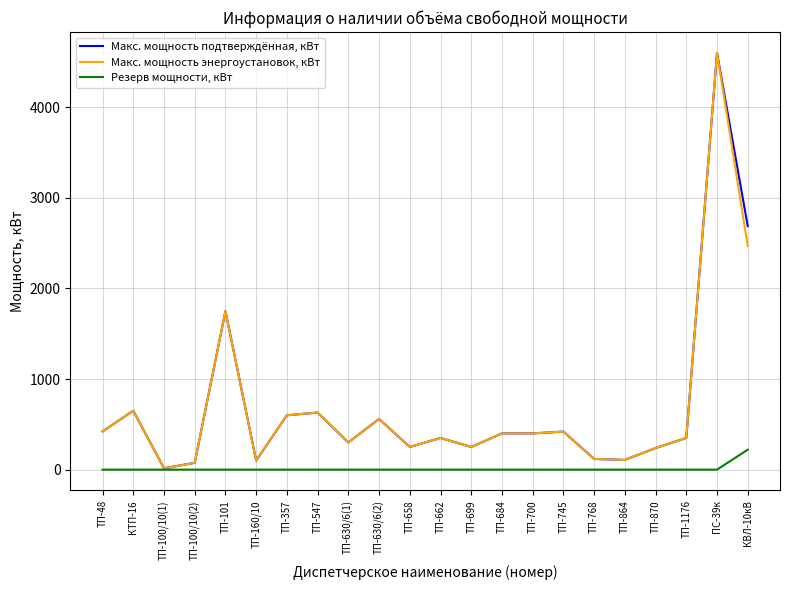

At which label is Макс. мощность энергоустановок, кВт closest to 2307?

КВЛ-10кВ